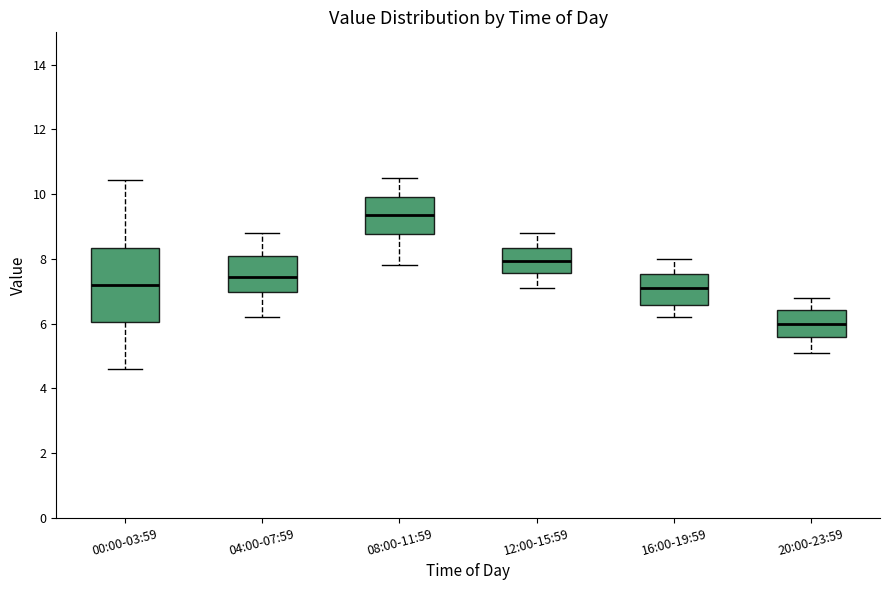

Where does the lower whisker of the box for 12:00-15:59 end on the y-axis? The values are not printed on the chart, so give them approximately, as read against the axis.

7.2